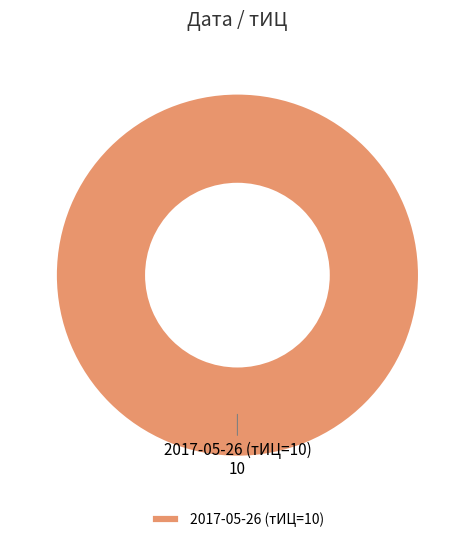

The 2017-05-26 (тИЦ=10) slice represents 100% of the pie. True or false?

True